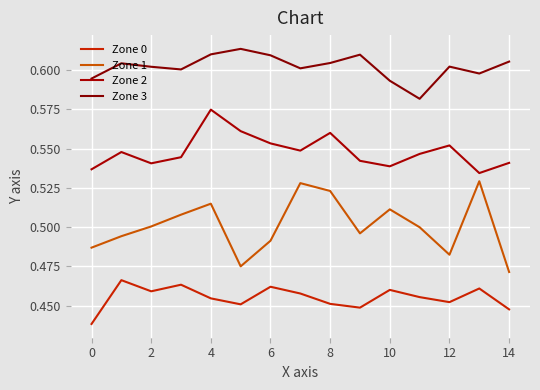

Rank the series by their maximum value, from highest to lowest.

Zone 3, Zone 2, Zone 1, Zone 0